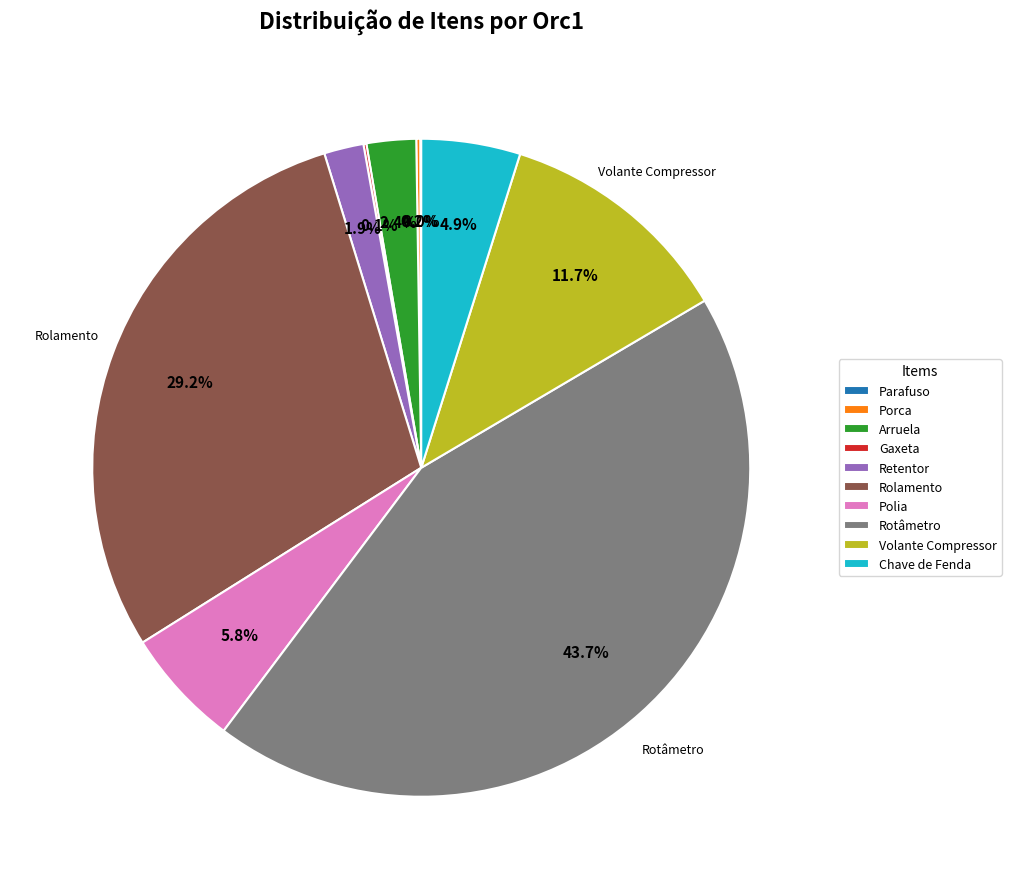

Combined, what portion of the pie is Rolamento and Arruela?

31.6%